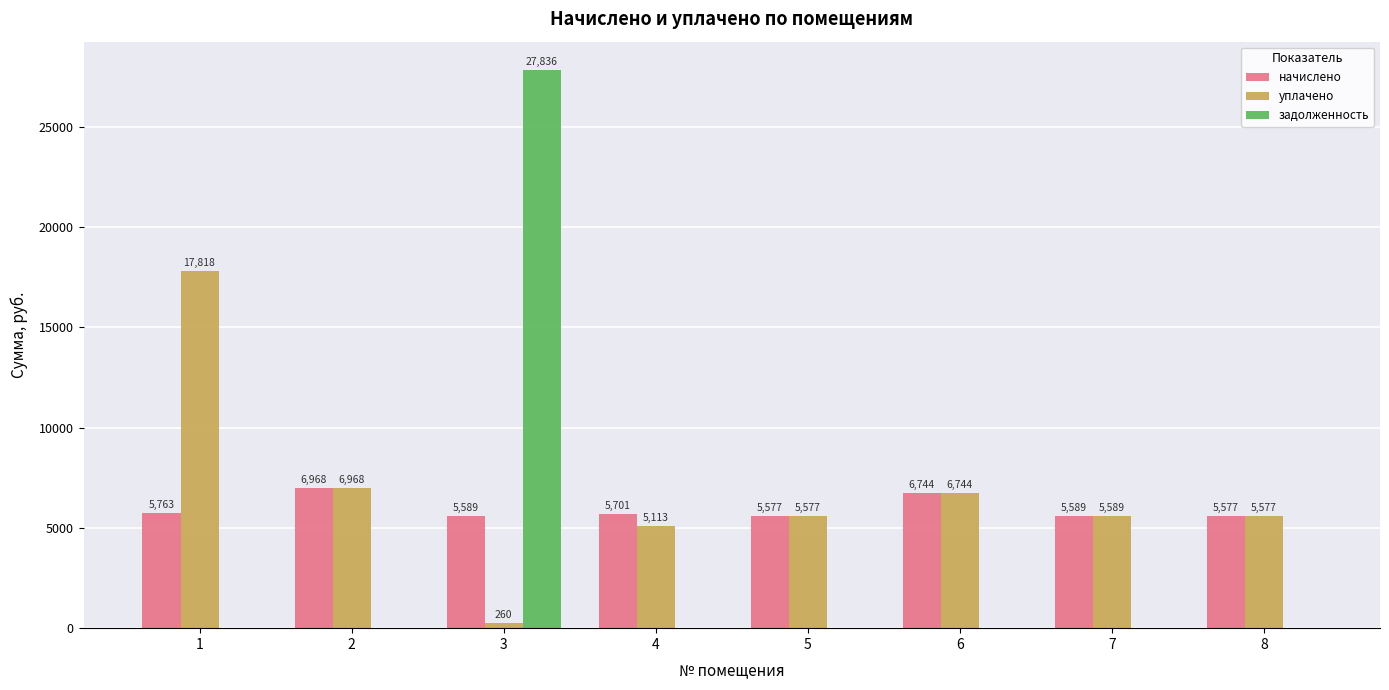

Which series changed the most between 2 and 4?

уплачено